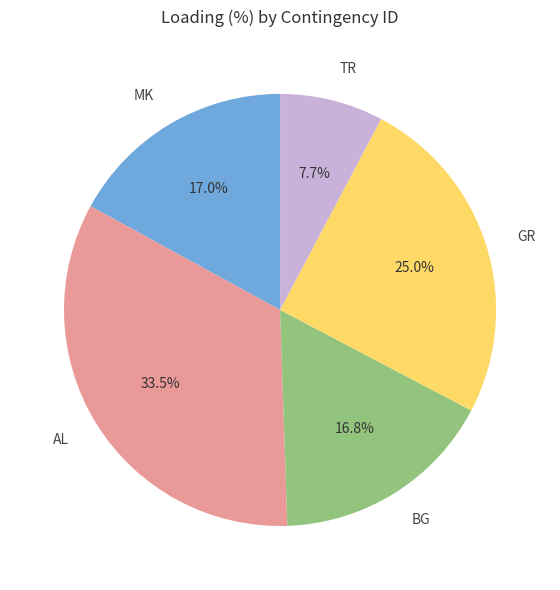

What is the smallest slice in the pie chart?

TR